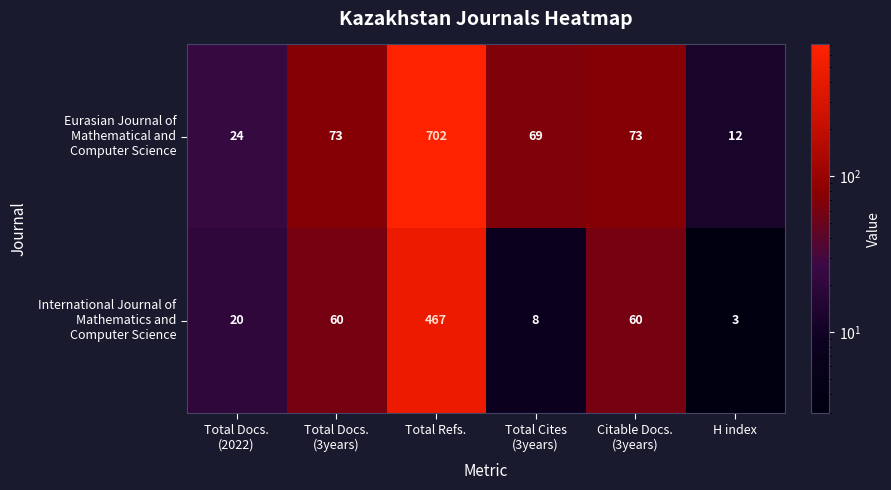

Count the number of categories in the chart.

6